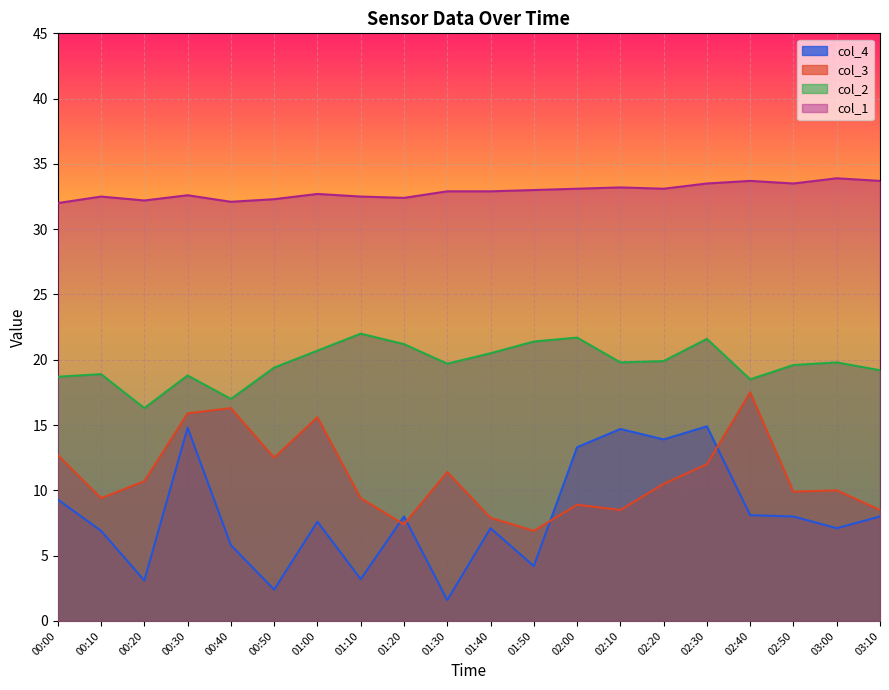

Which series has the largest range (max minus min)?

col_4